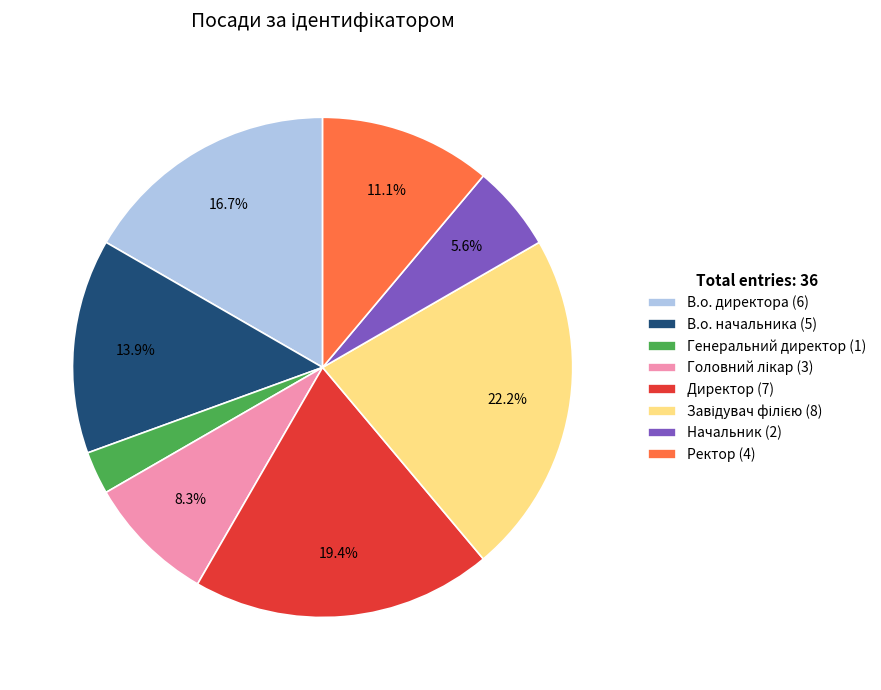

Between Начальник and Ректор, which is larger?

Ректор